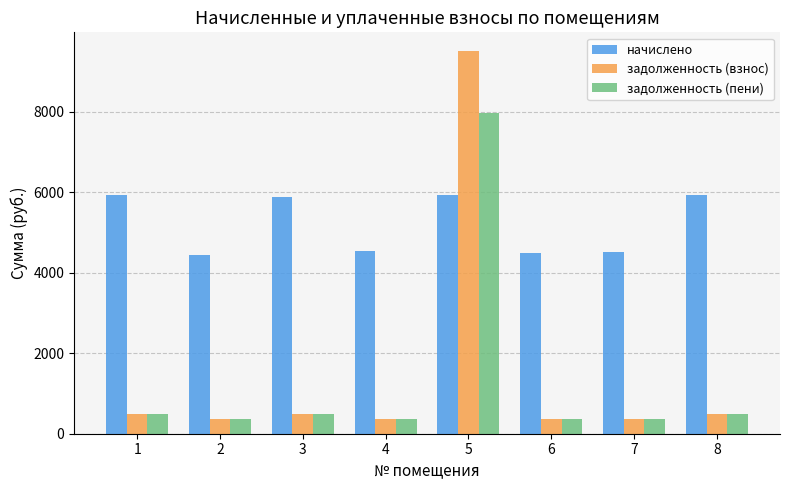

Does the chart contain any negative values?

No